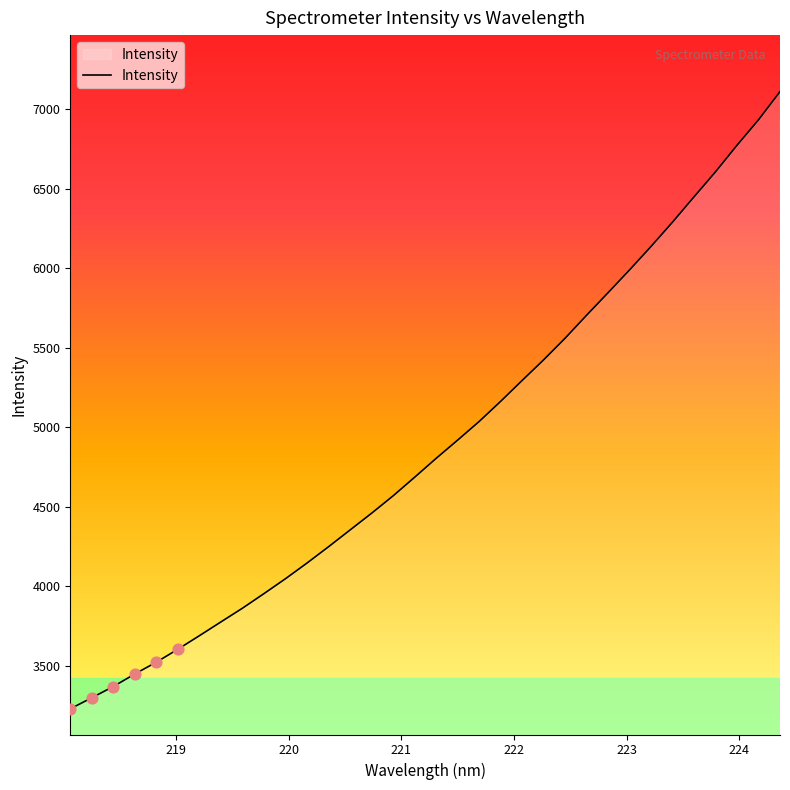

What is the minimum value shown in the chart?

3229.7